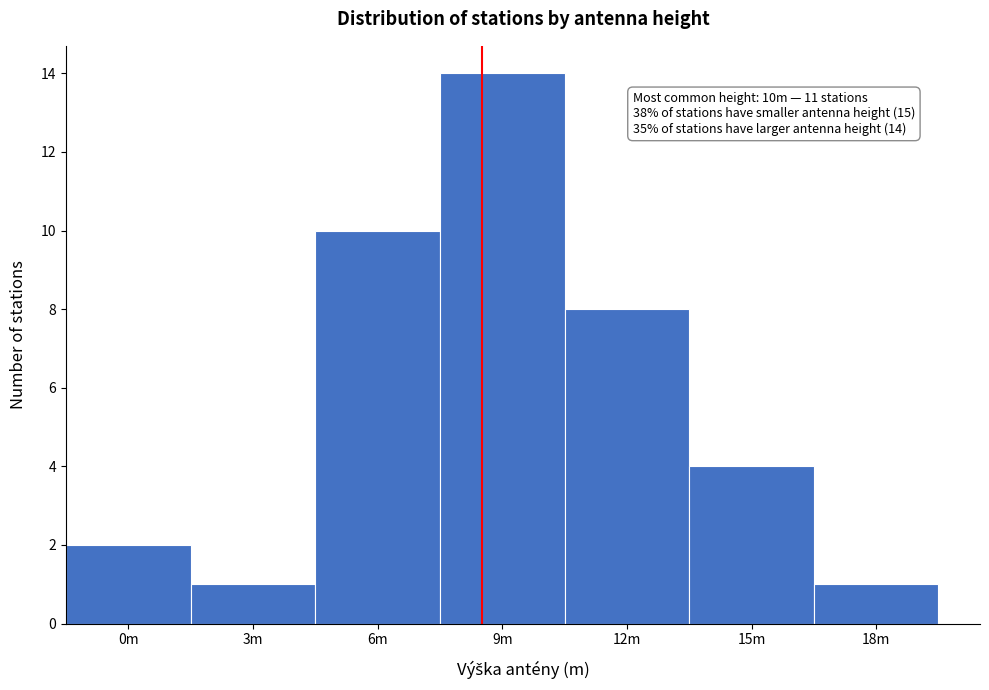

Reading left to right, transcribe all the data shown in this chart.

0m=2	3m=1	6m=10	9m=14	12m=8	15m=4	18m=1